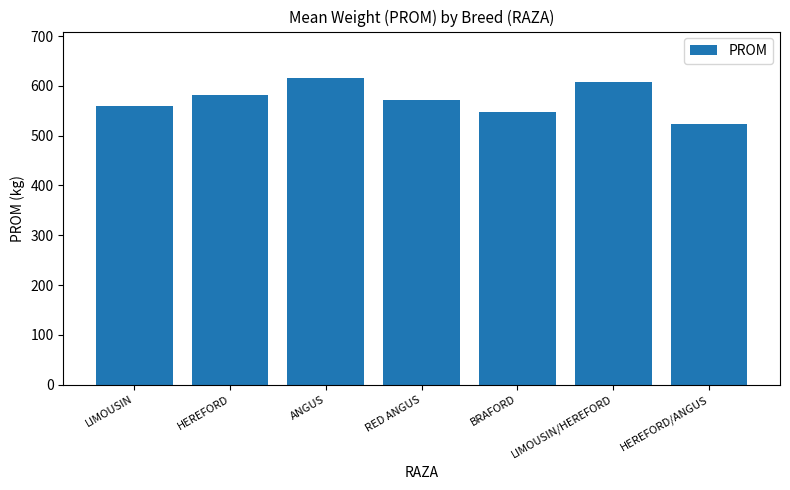

List the labels in order of value, smallest first.

HEREFORD/ANGUS, BRAFORD, LIMOUSIN, RED ANGUS, HEREFORD, LIMOUSIN/HEREFORD, ANGUS